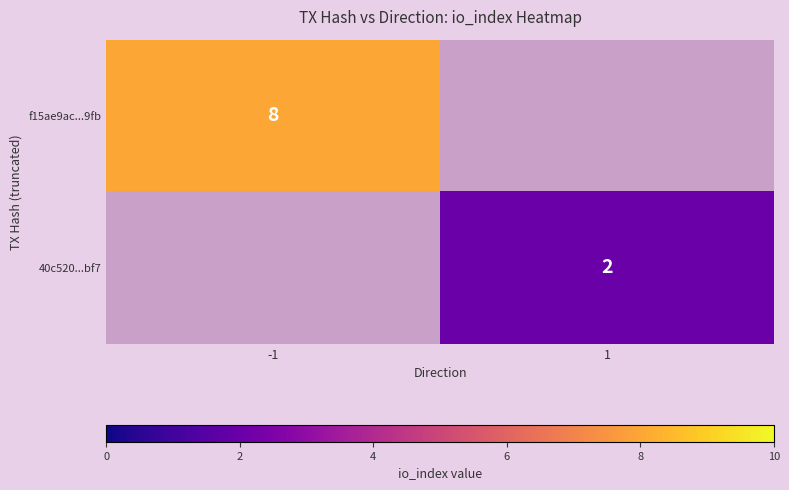

At how many categories does at least one series exceed 4?

1